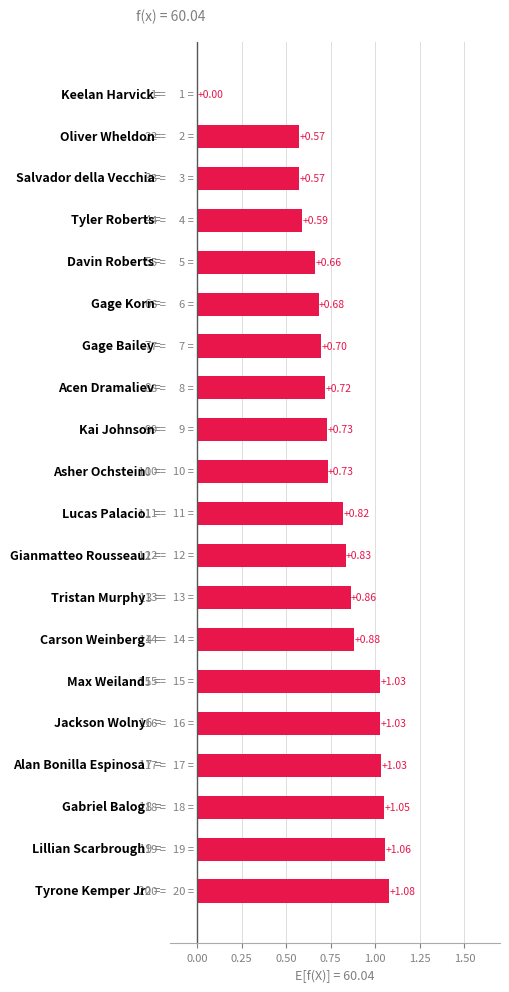

What is the sum of all values?

15.6